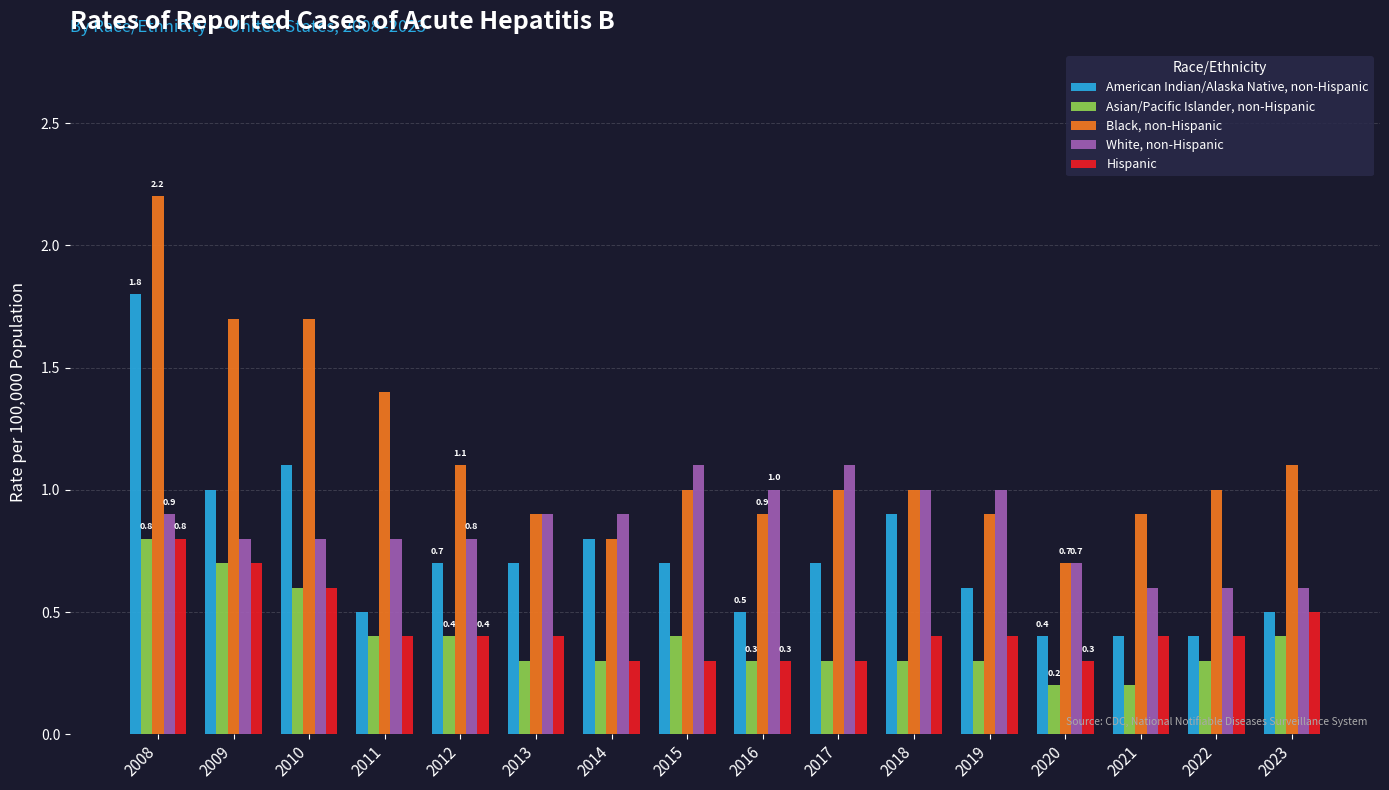

What is the greatest value displayed?

2.2